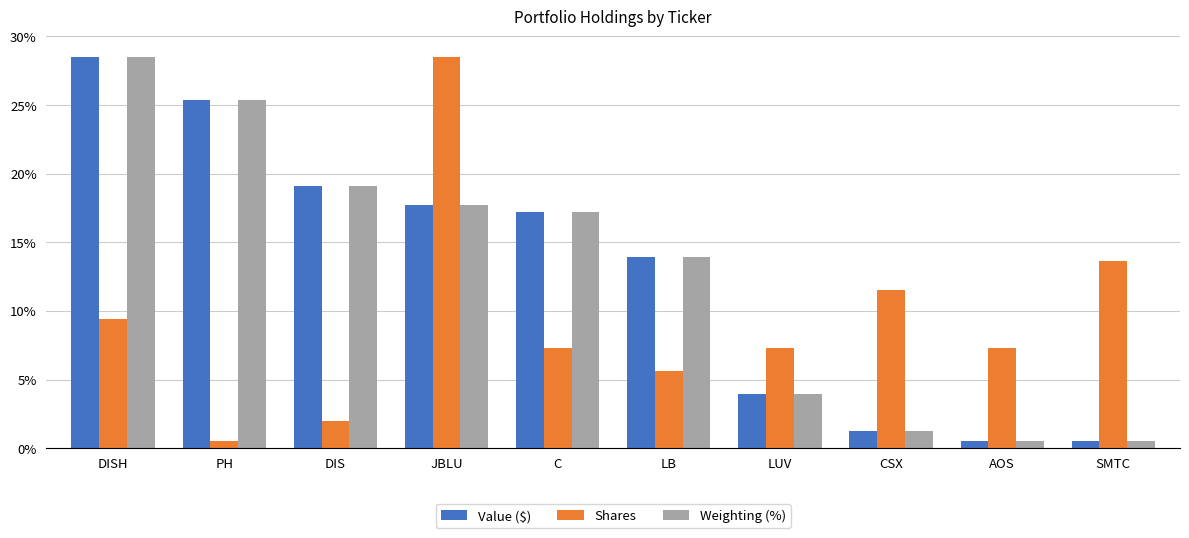

At which category is the sum across all series the highest?

DISH